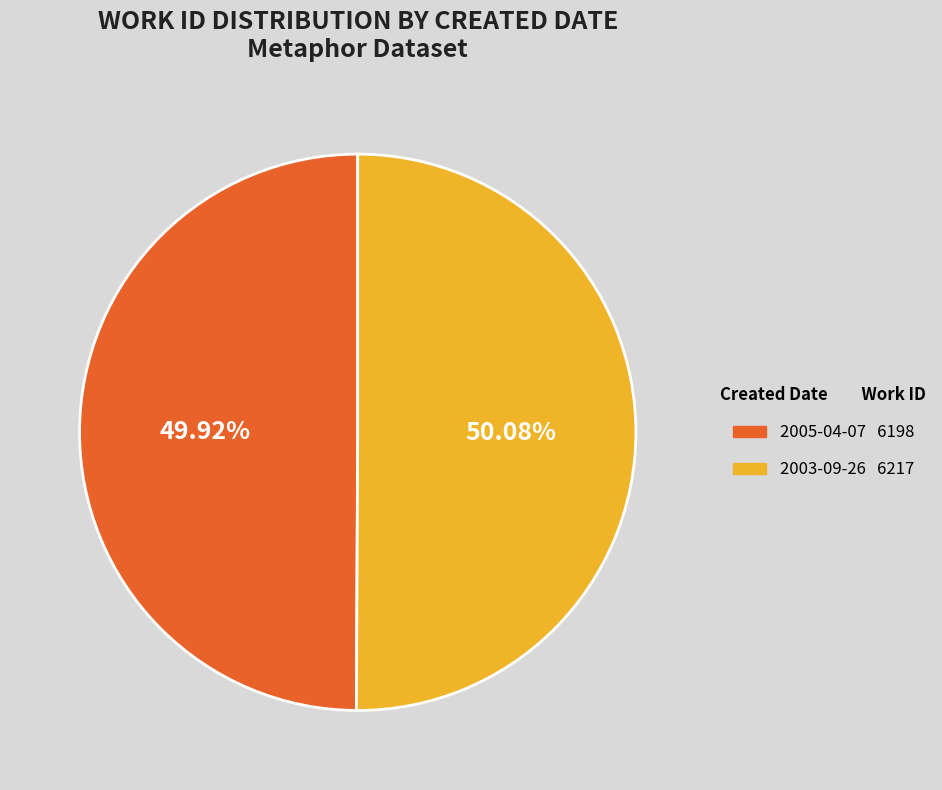

Is there a majority slice in this chart?

Yes